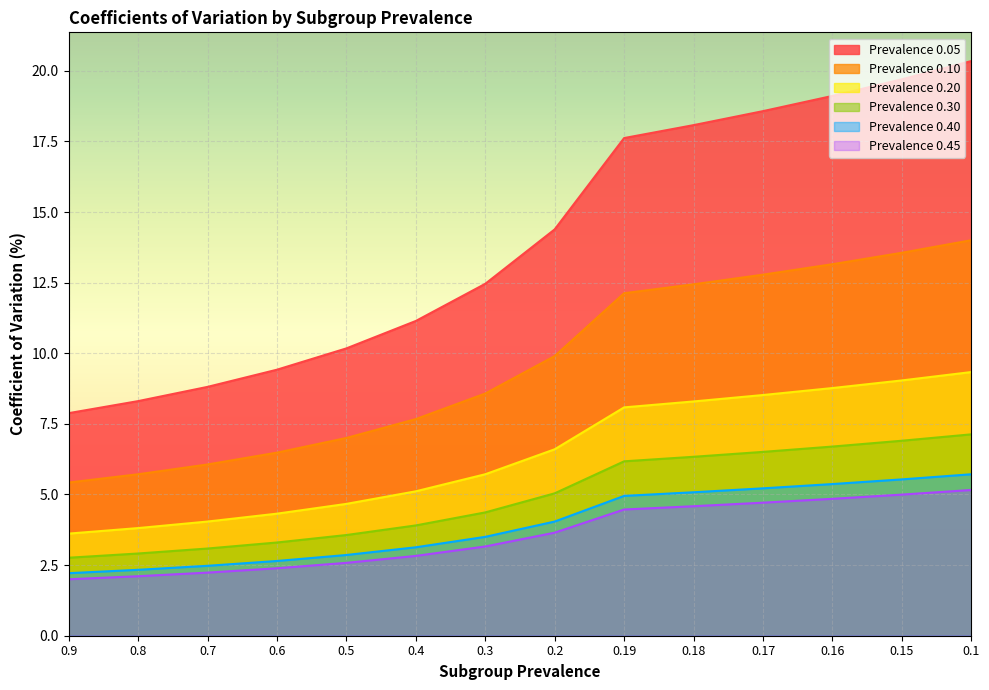

What is the sum of the 0.40 values at 0.7 and 0.15?

8.0